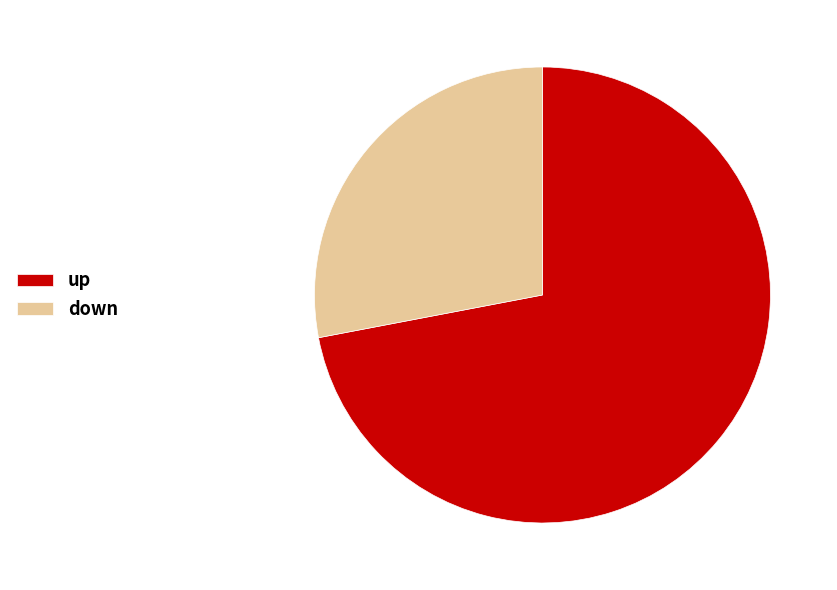

Which category accounts for the majority?

up